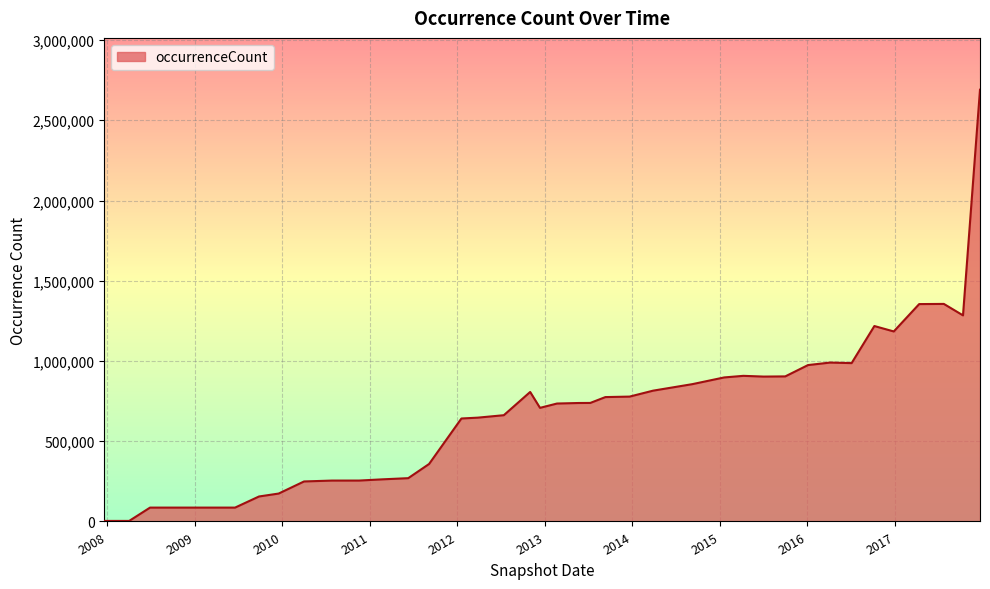

What is the difference between the maximum and minimum values?

2687128